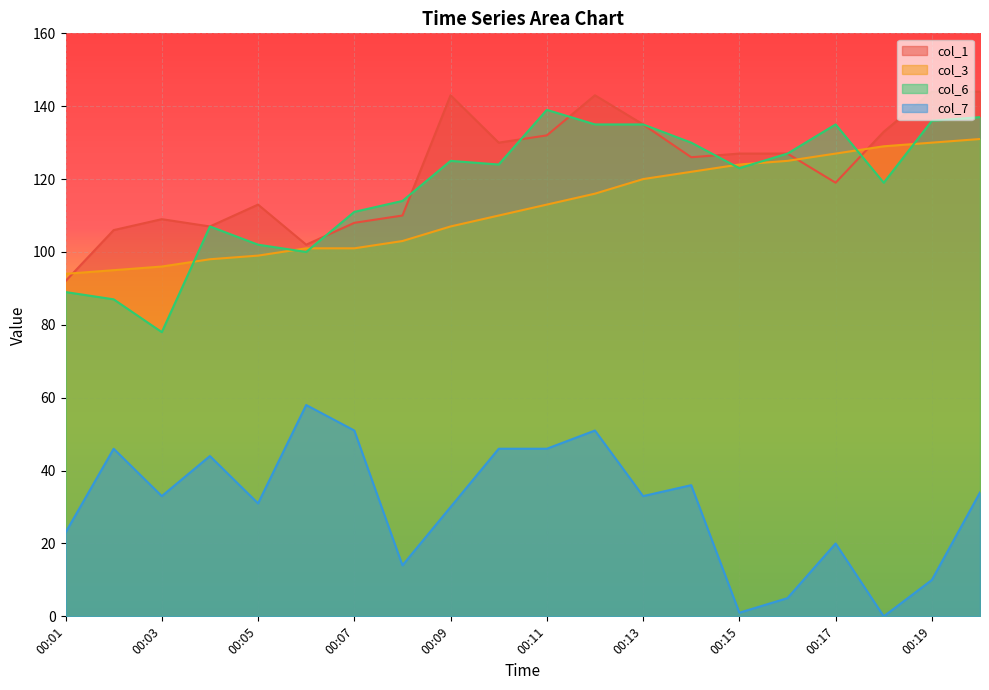

The col_7 series shows 31 at 00:05. True or false?

True